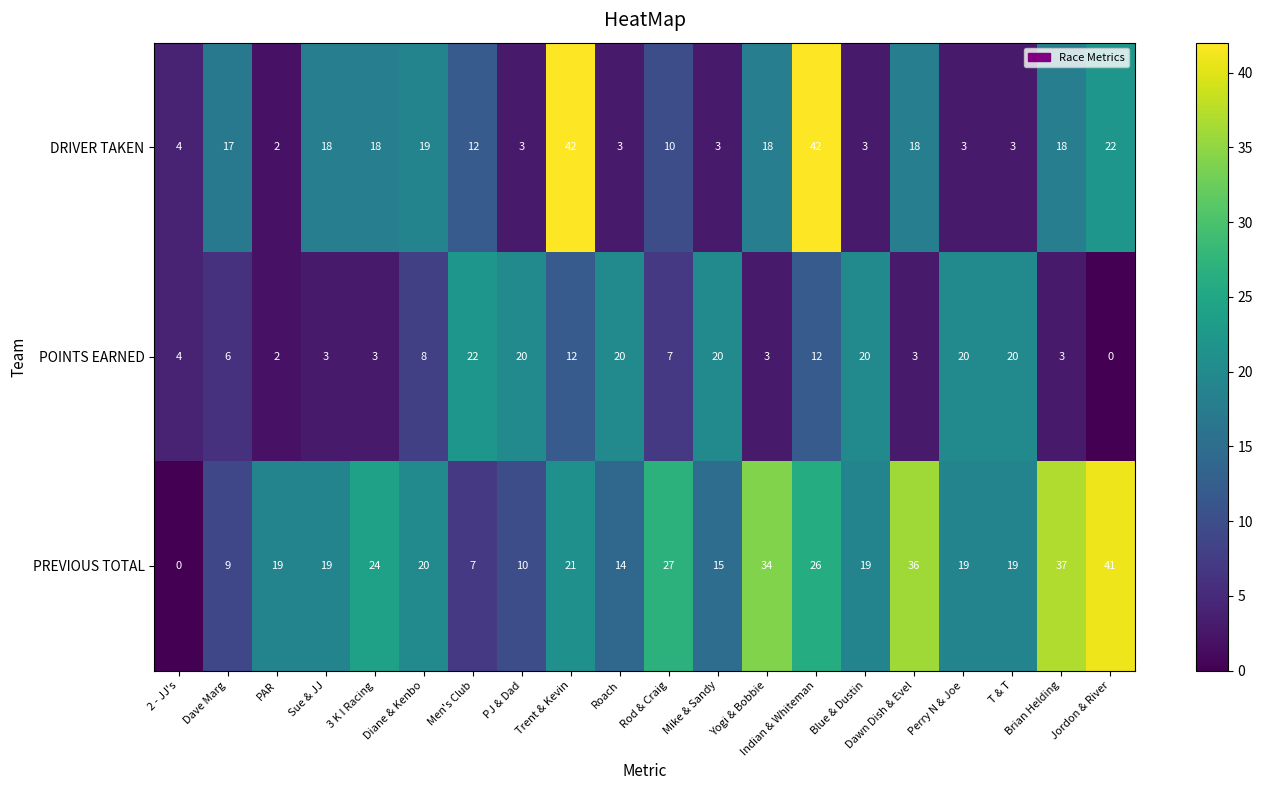

What is the total value across all series at PAR?

23